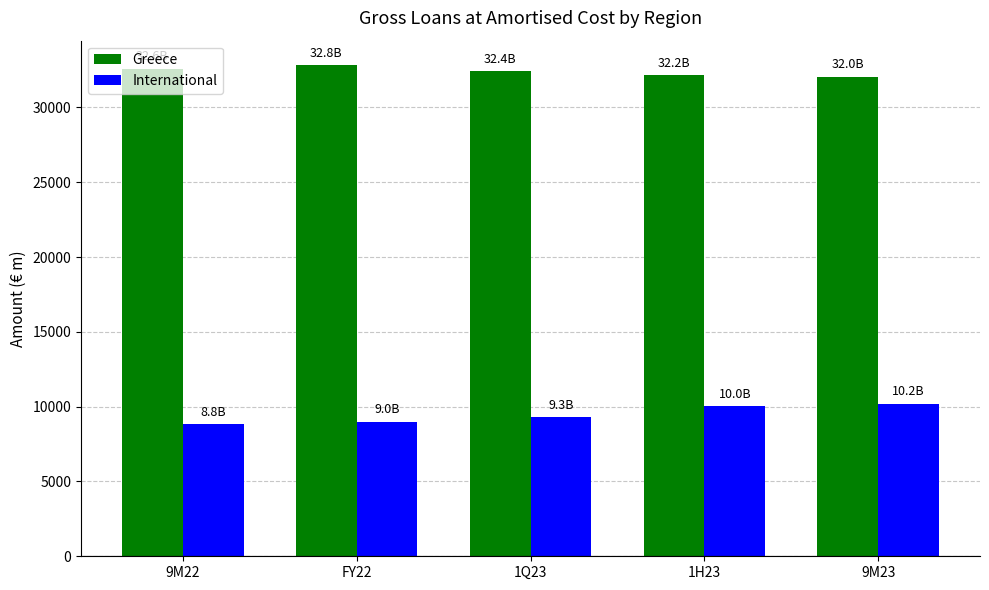

What is the sum of the Greece values at 9M22 and 1H23?

64737.9